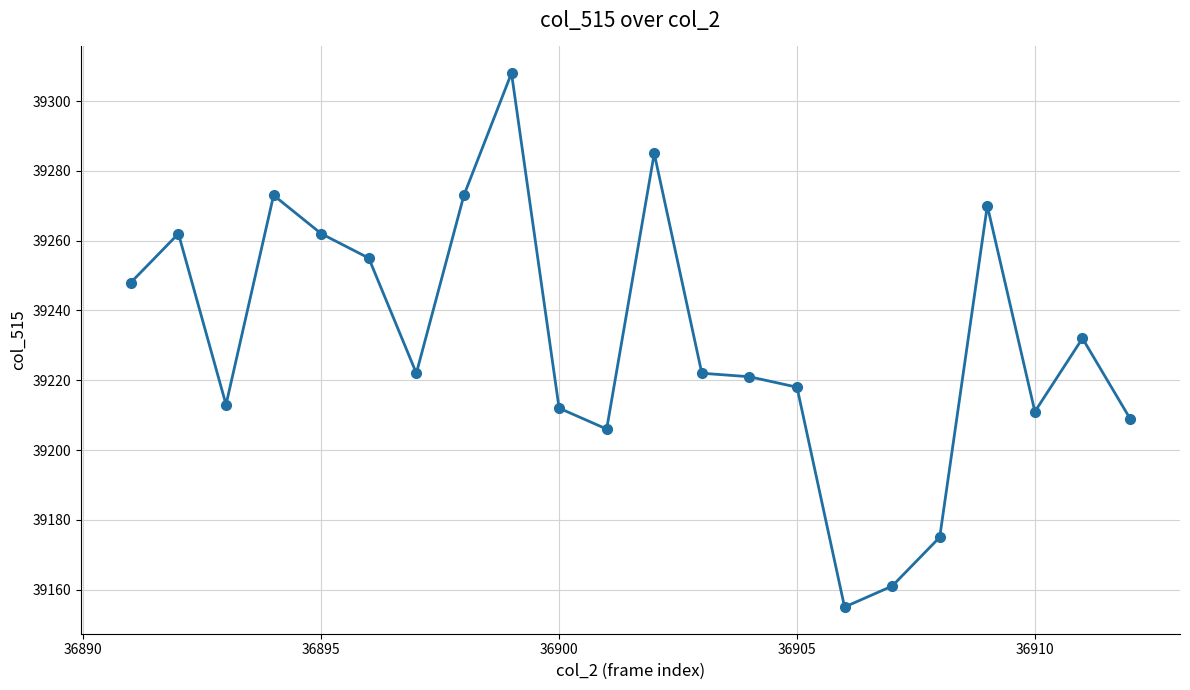

True or false: the data has more than 0 interior local peaks.

True